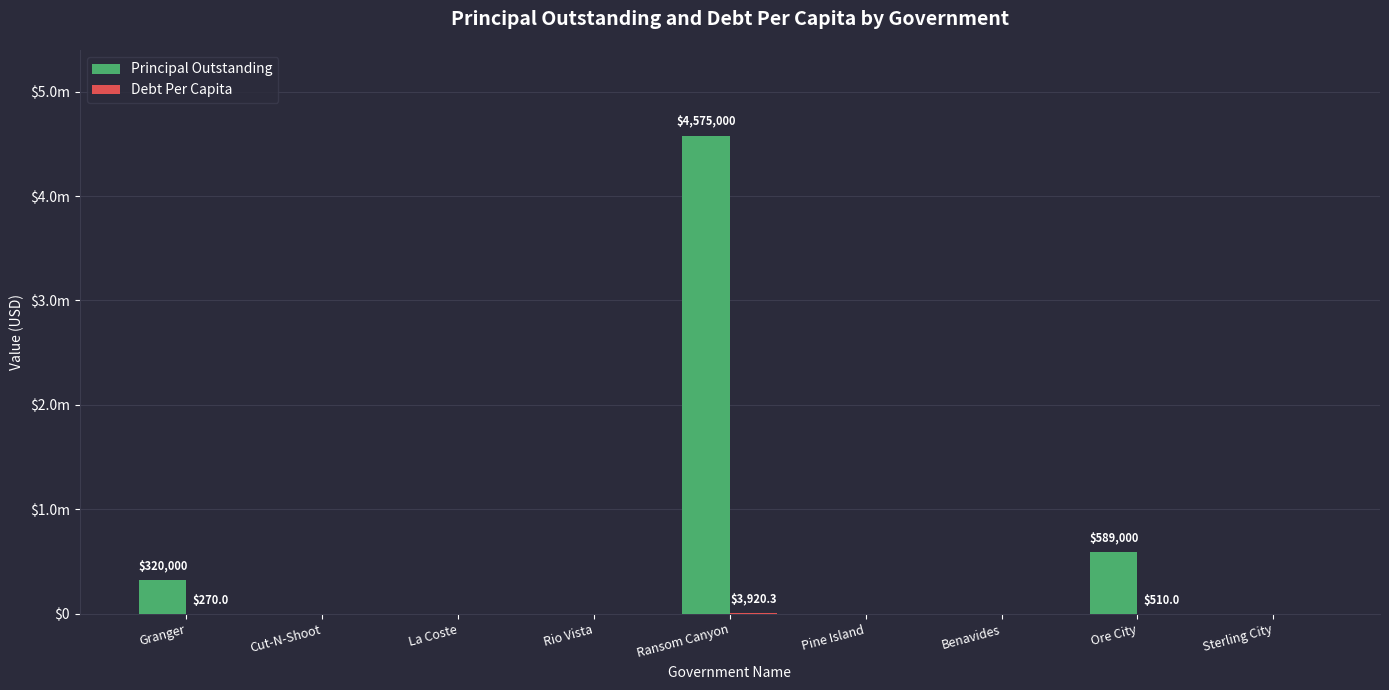

Does the chart contain stacked bars?

No